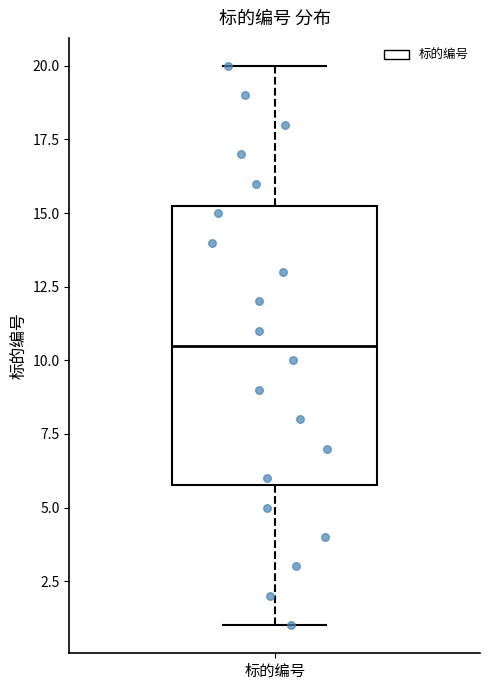

Transcribe this box plot: give where the median line is, the range the box spans, and where the two whiskers end, as read against the y-axis. The values are not printed on the chart, so give them approximately, as read against the axis.

median 10.5, box 6.0 to 15.5, whiskers 1.0 to 20.0